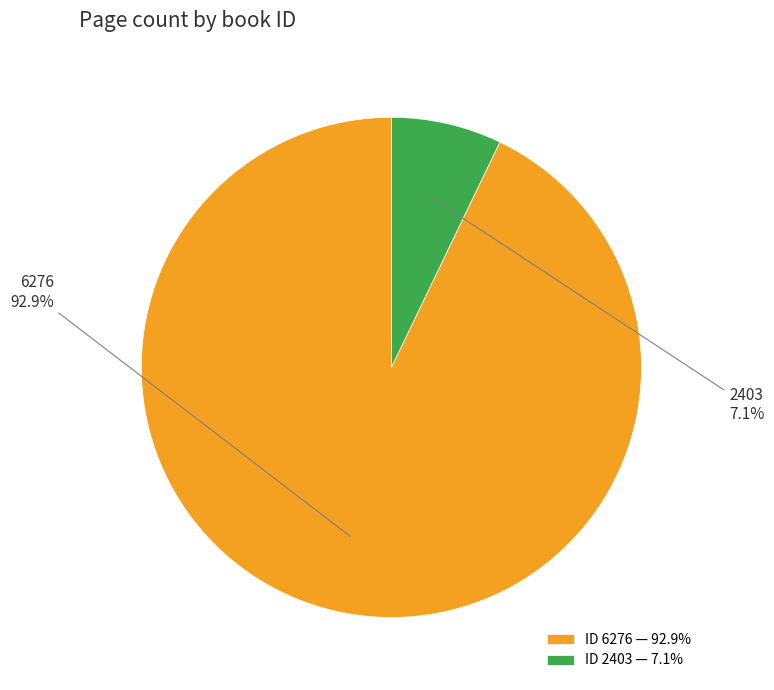

How many segments does this pie chart have?

2